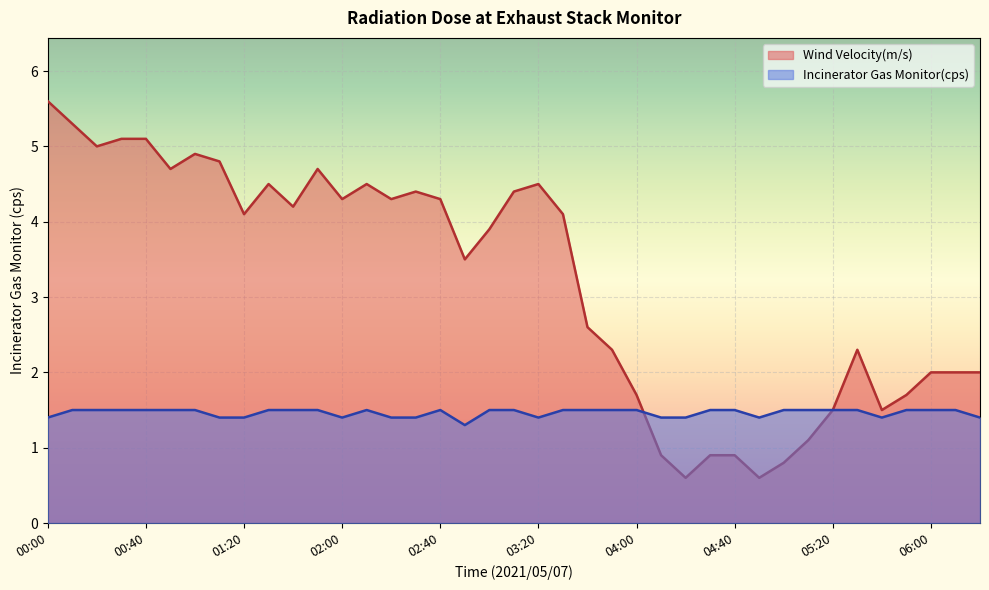

Where do Wind Velocity(m/s) and Incinerator Gas Monitor(cps) first cross each other?

04:00 and 04:10